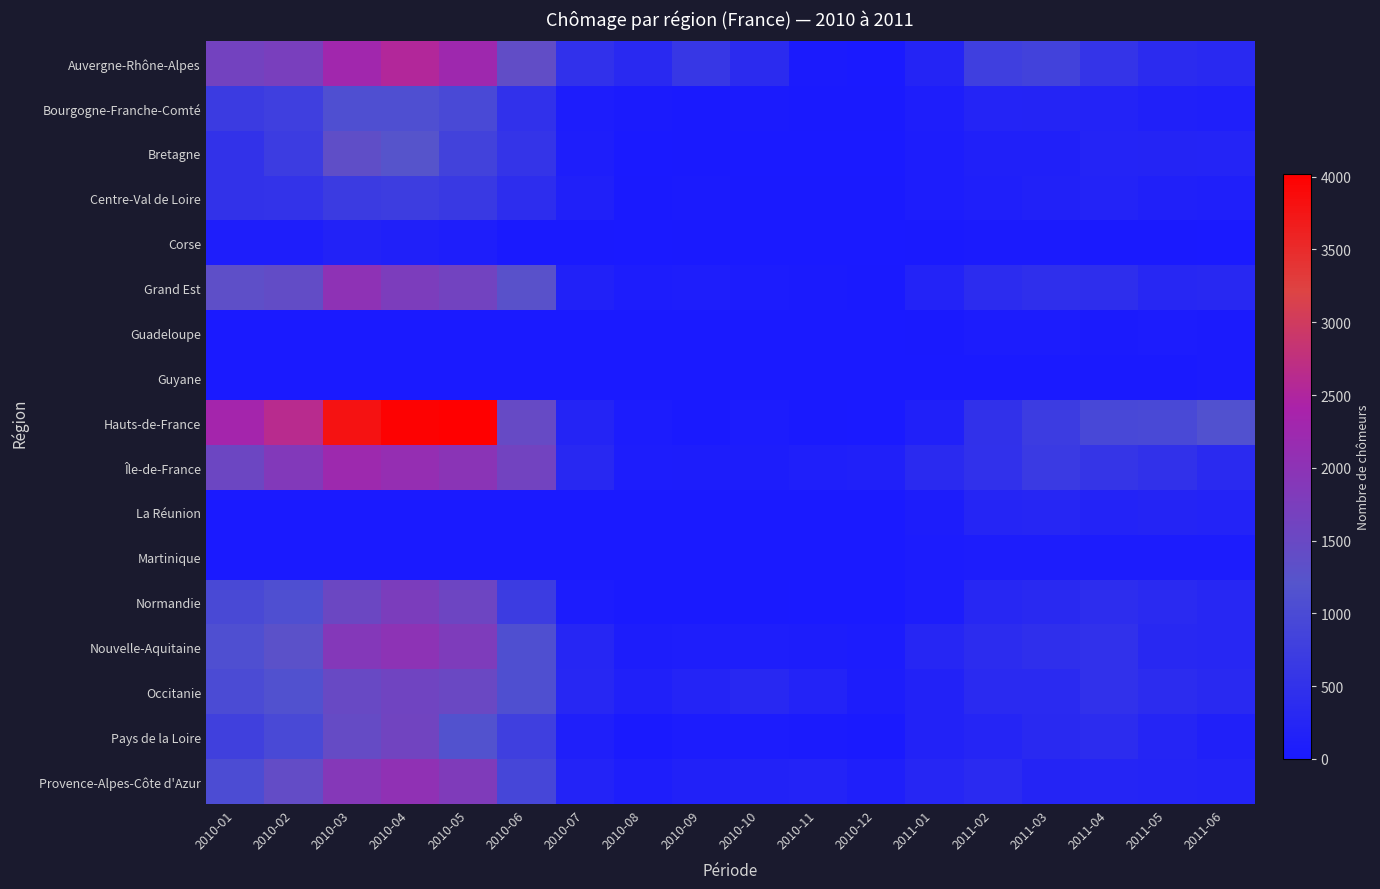

Which series has the widest spread of values?

Hauts-de-France